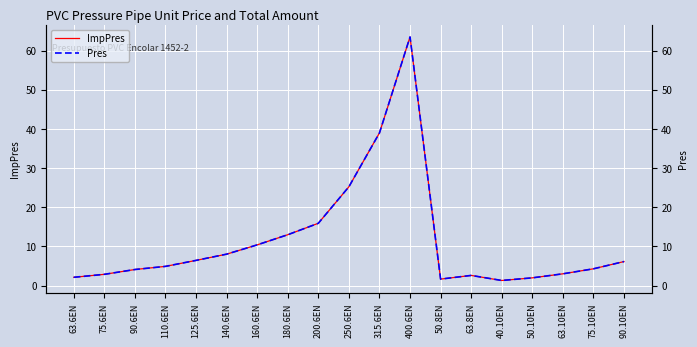

What are all the series names shown in the legend?

ImpPres, Pres